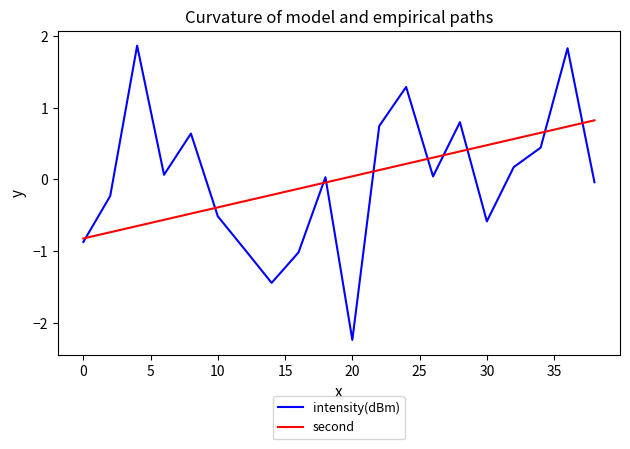

After their last crossing, which series has the higher values: second or intensity(dBm)?

second